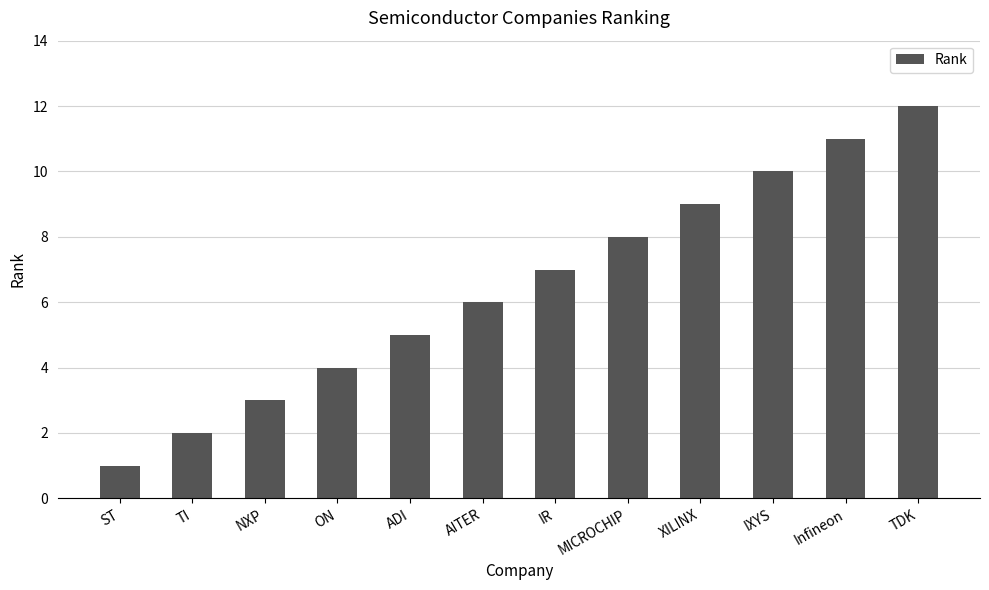

Which has a higher value, XILINX or IXYS?

IXYS